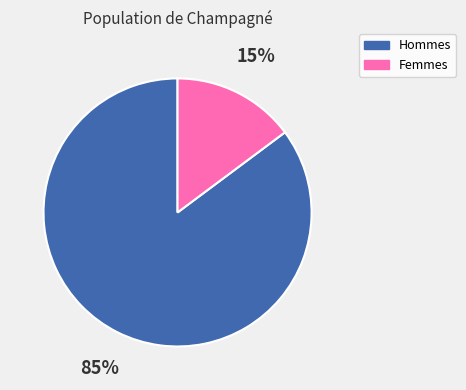

To the nearest percent, what is the difference between the largest and smallest slice percentages?

70%